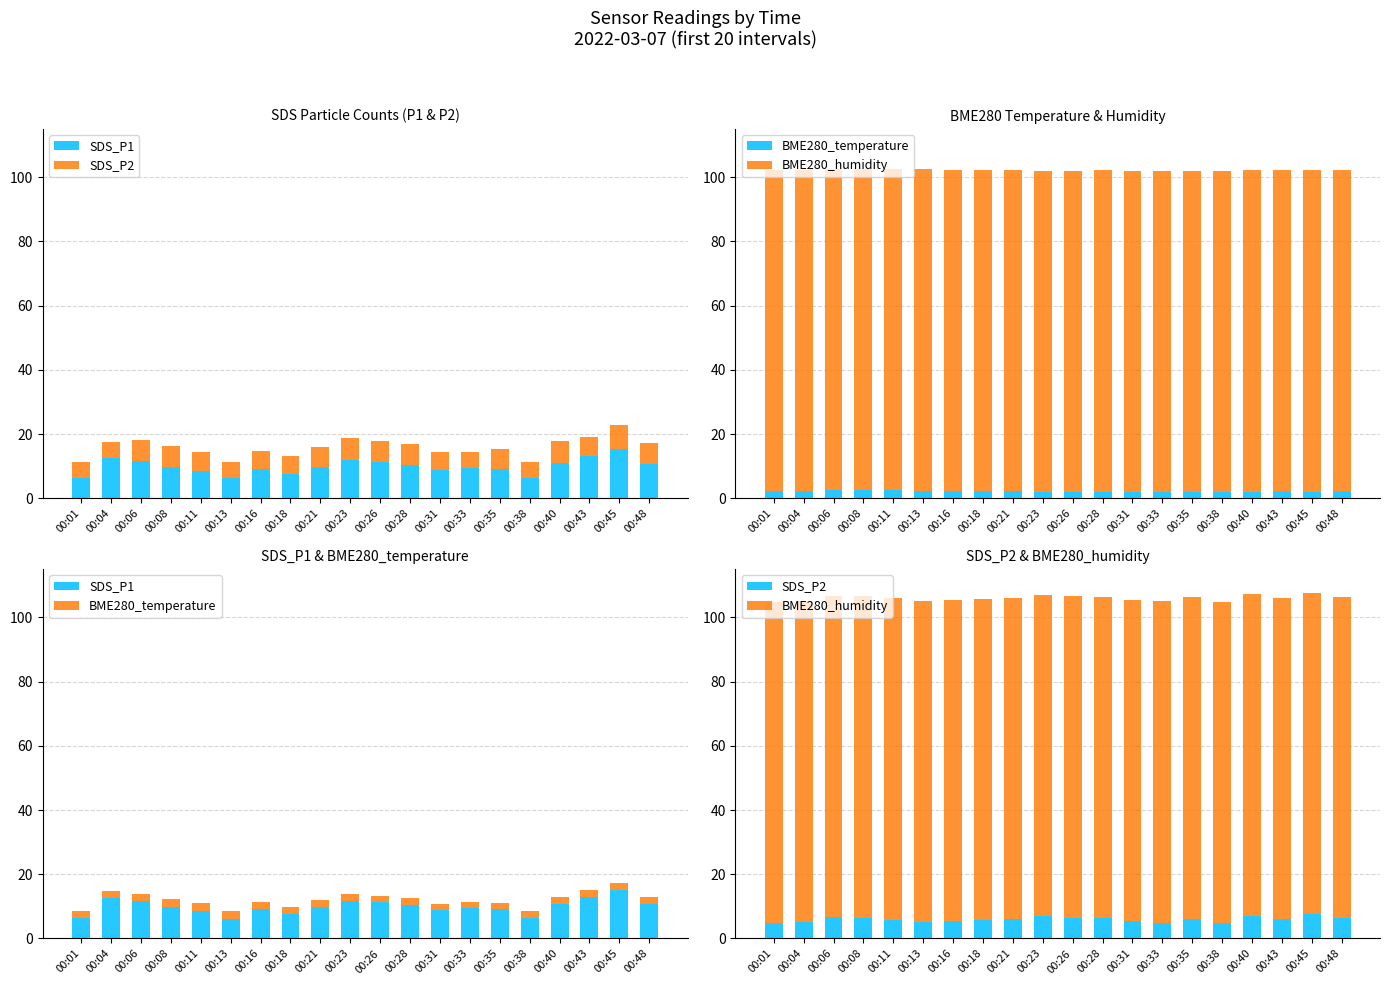

Which category has the highest value in the SDS_P1 series?

00:45